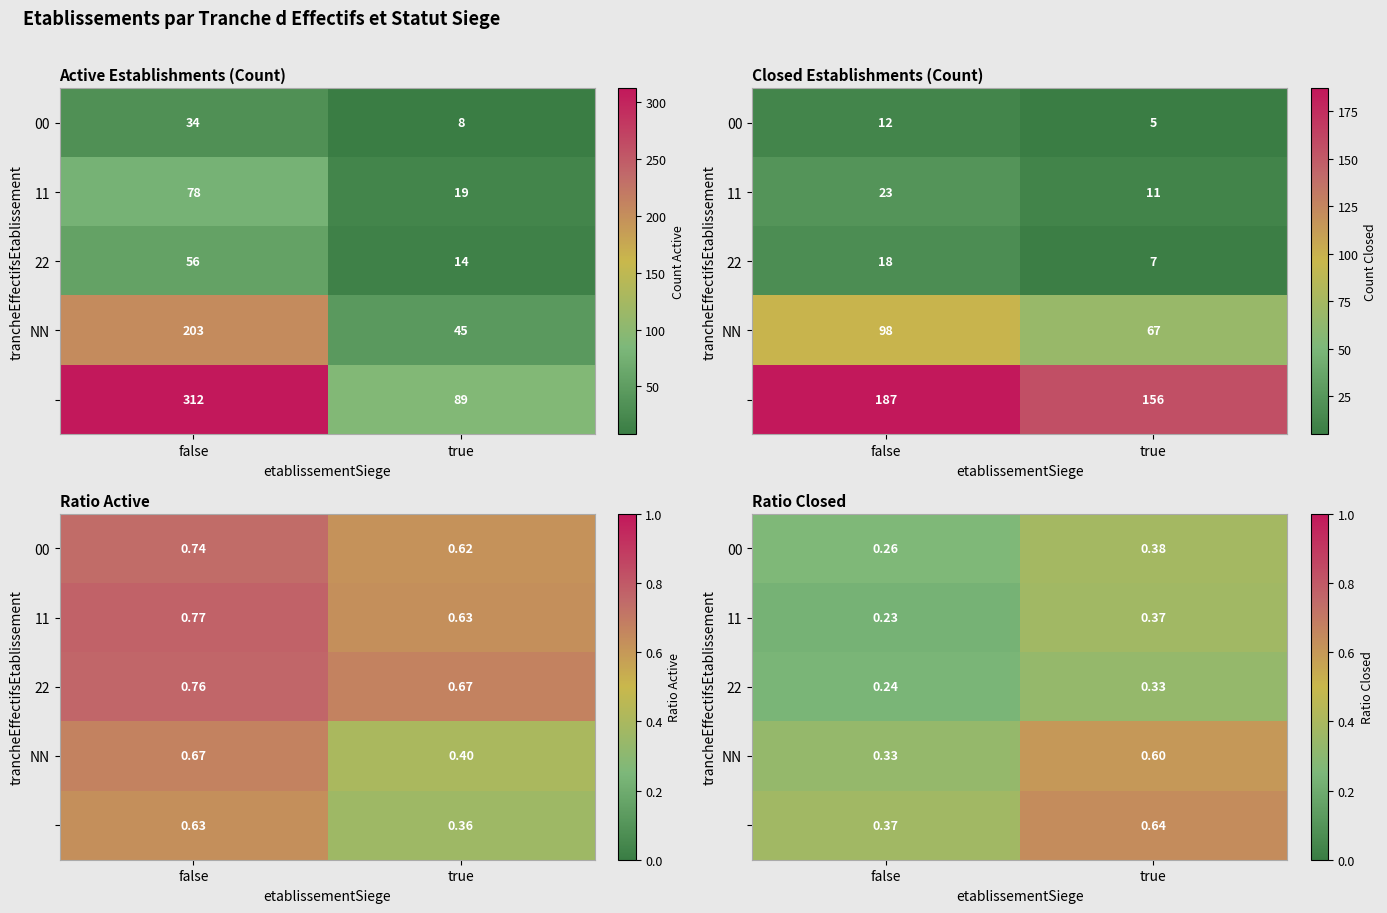

At which category is the sum across all series the highest?

true